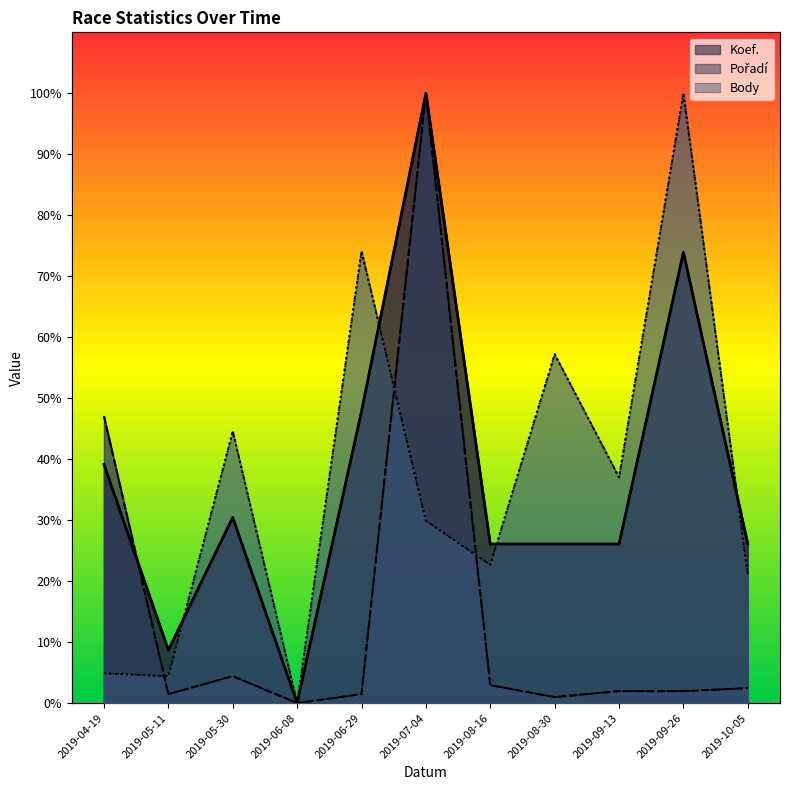

At 2019-05-11, list the series in order from smallest to largest.

Pořadí, Body, Koef.